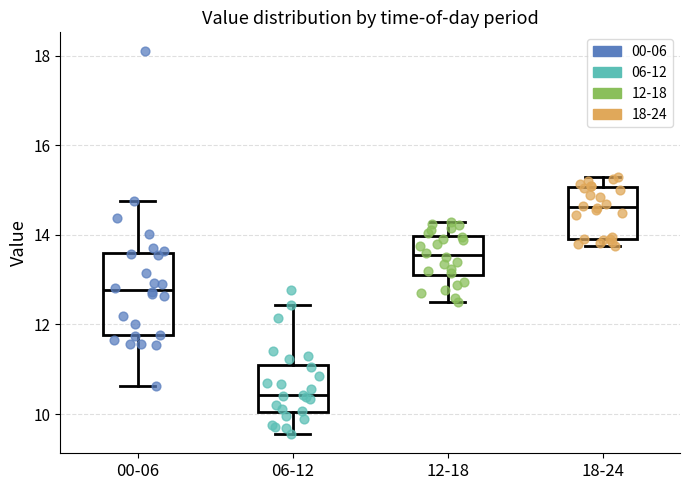

Reading left to right, read every box against the y-axis: the position of its median line, the range the box covers, and the ends of its whiskers. The values are not printed on the chart, so give them approximately, as read against the axis.

00-06: median 12.8, box 11.8 to 13.6, whiskers 10.6 to 14.8
06-12: median 10.4, box 10.0 to 11.0, whiskers 9.6 to 12.4
12-18: median 13.6, box 13.2 to 14.0, whiskers 12.6 to 14.4
18-24: median 14.6, box 14.0 to 15.0, whiskers 13.8 to 15.4